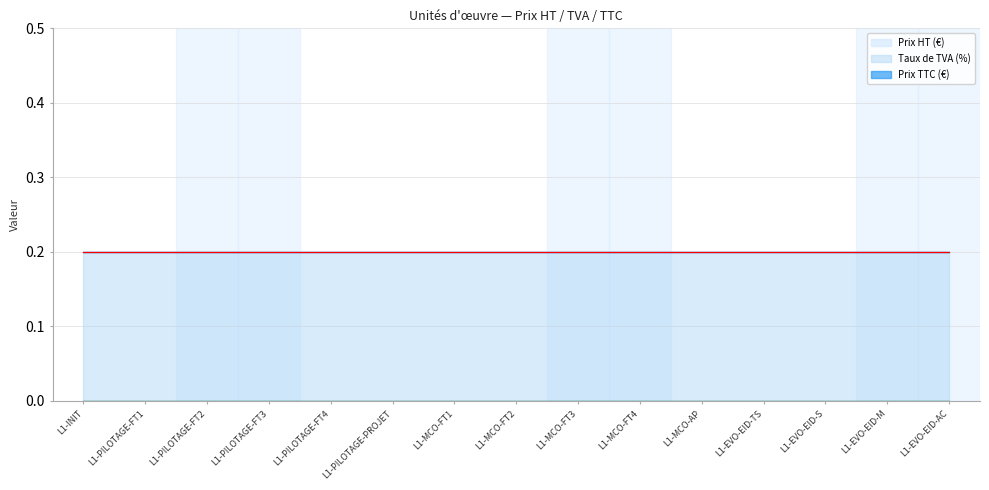

At how many categories does at least one series exceed 0?

15